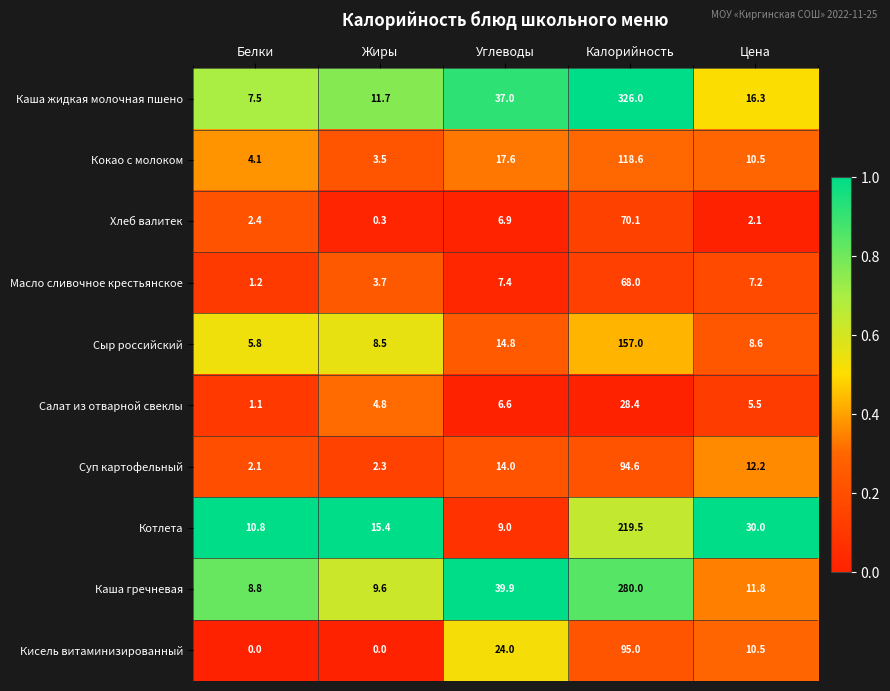

Which series changed the most between Углеводы and Цена?

Каша гречневая